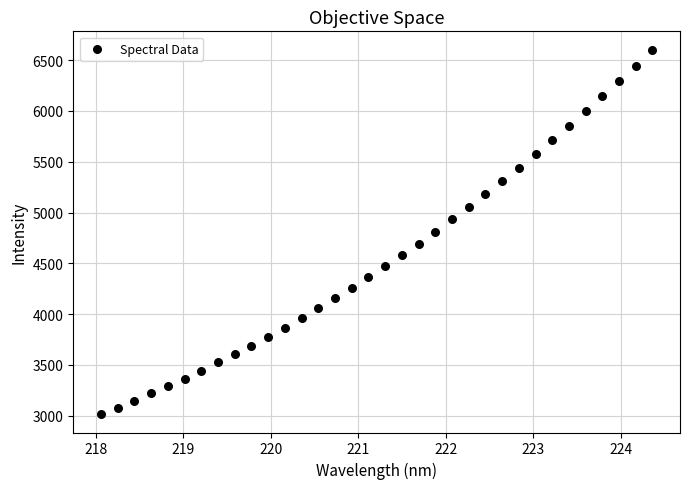

What is the range of Y values (max minus min)?

3588.5